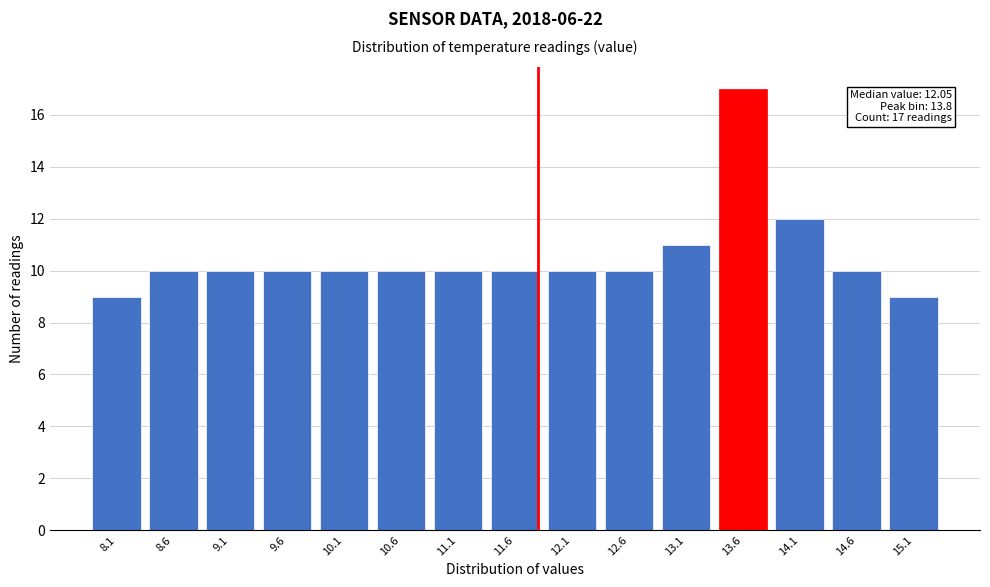

Reading left to right, what are all the values shown in this chart?

8.1=9	8.6=10	9.1=10	9.6=10	10.1=10	10.6=10	11.1=10	11.6=10	12.1=10	12.6=10	13.1=11	13.6=17	14.1=12	14.6=10	15.1=9